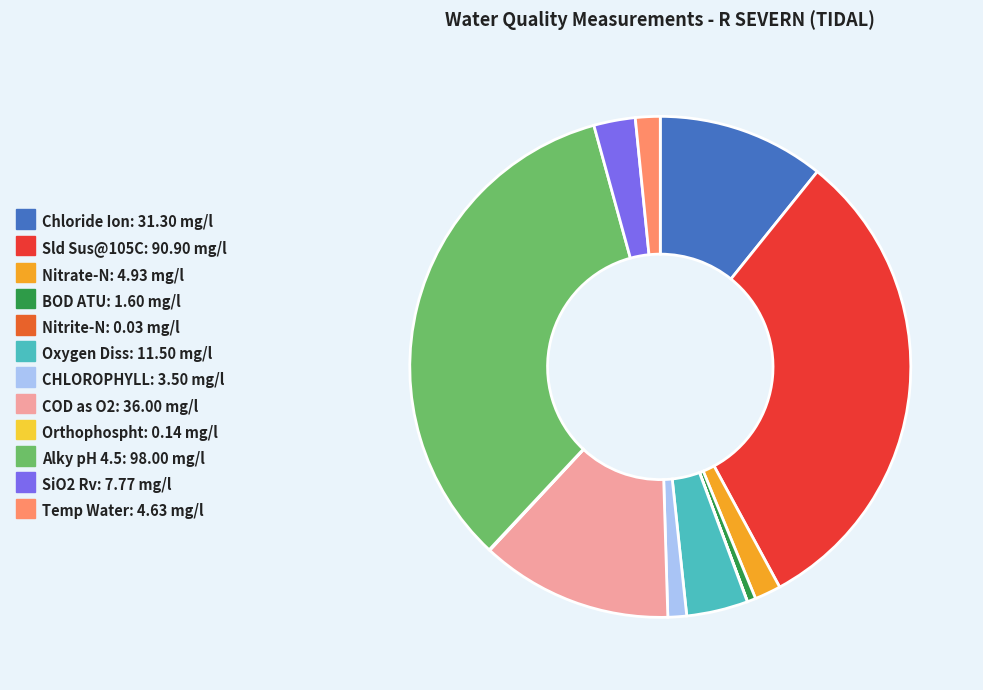

Approximately how many times larger is the value at Alky pH 4.5 compared to BOD ATU?

61.2